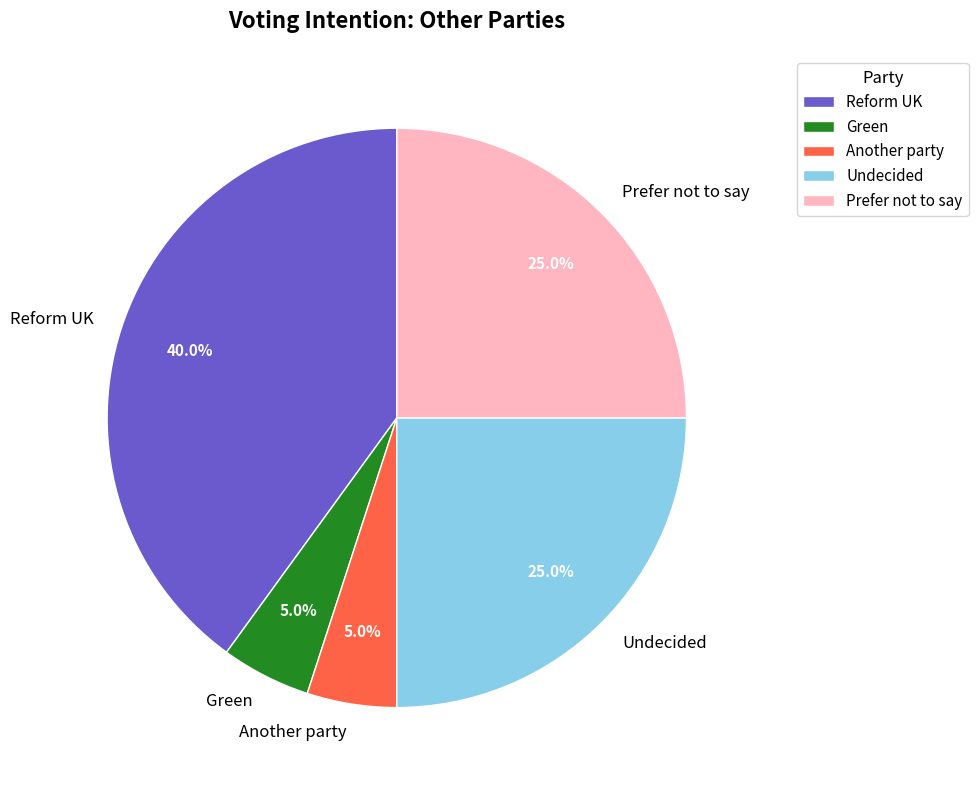

True or false: Another party accounts for 19% of the total.

False